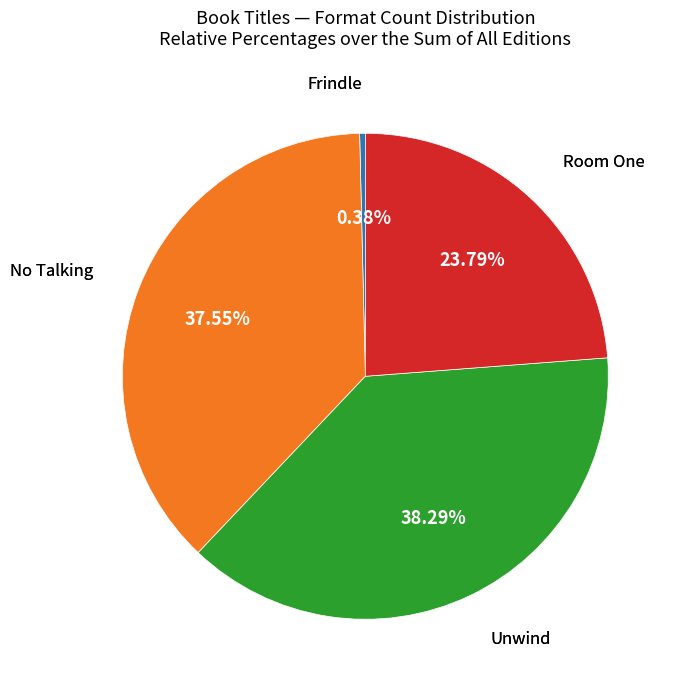

Is there any slice that represents more than half of the pie?

No